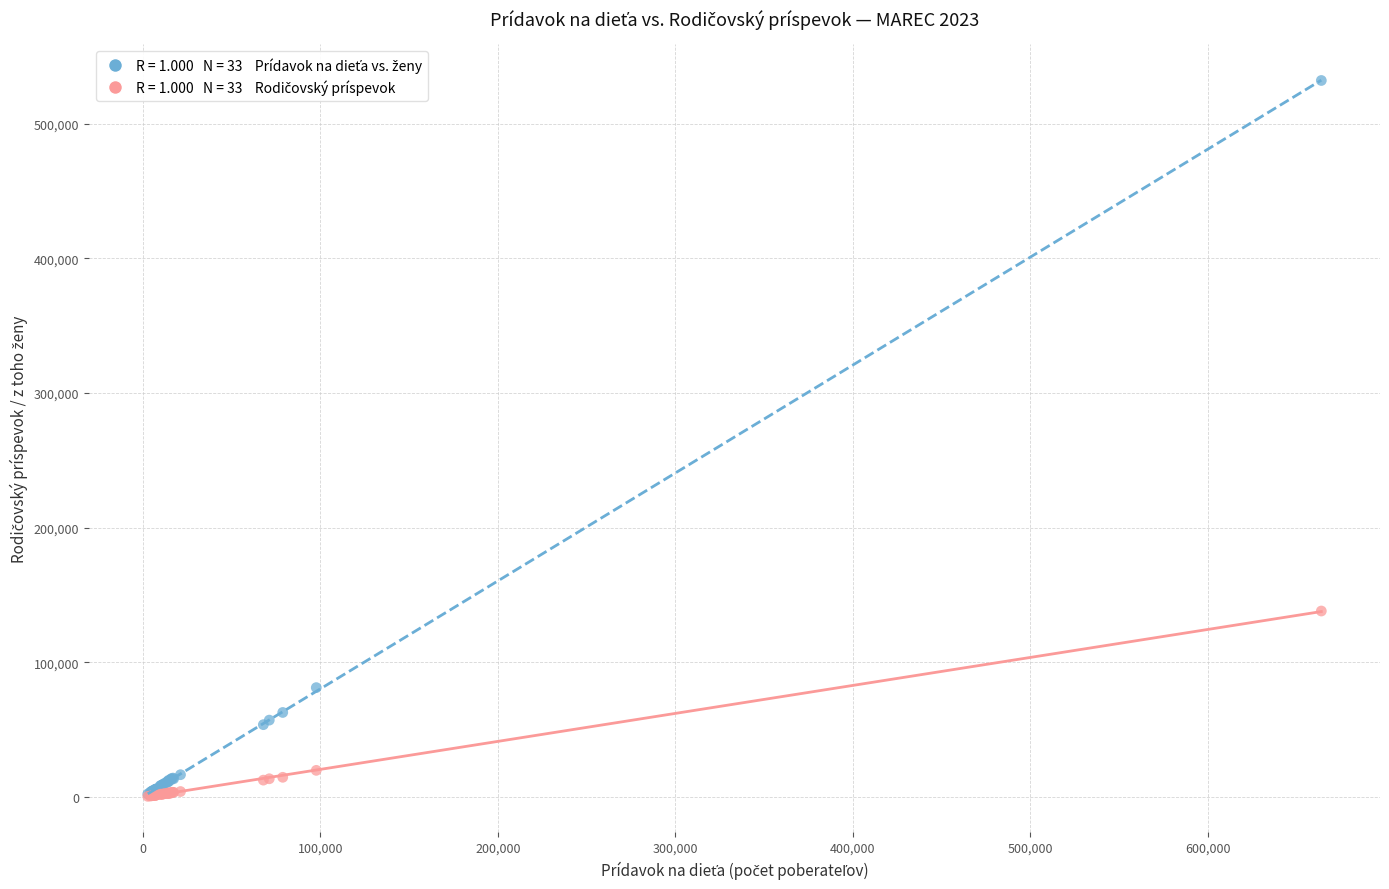

Across all series, what Y value is closest to 266326?

138123